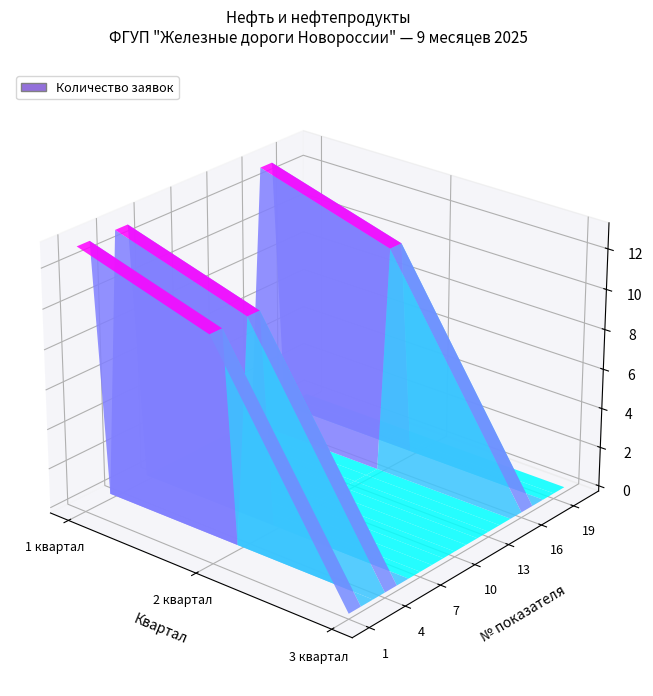

Is it true that 16 equals 11 at 2 квартал?

True